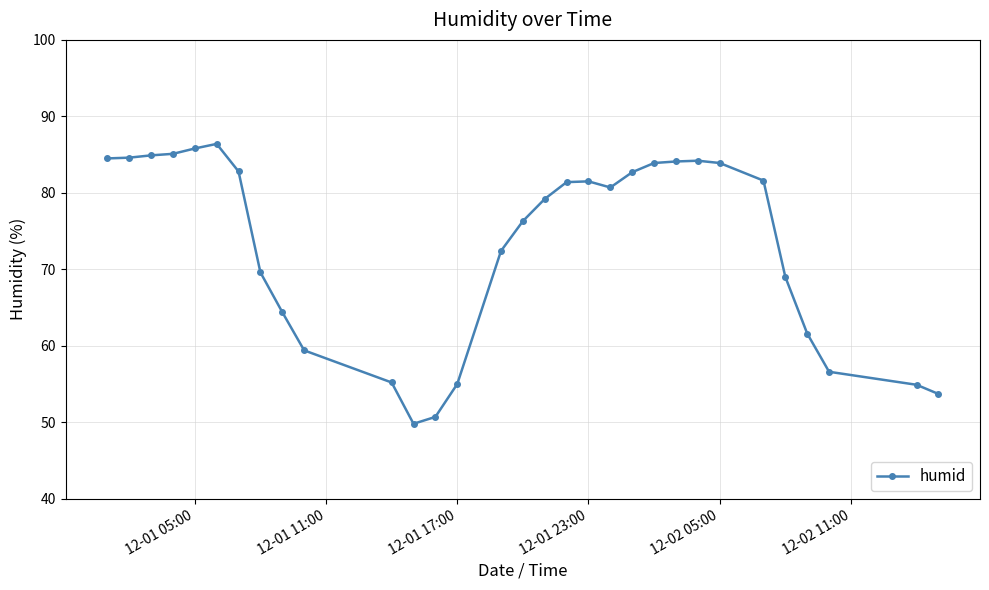

What is the maximum value shown in the chart?

86.4